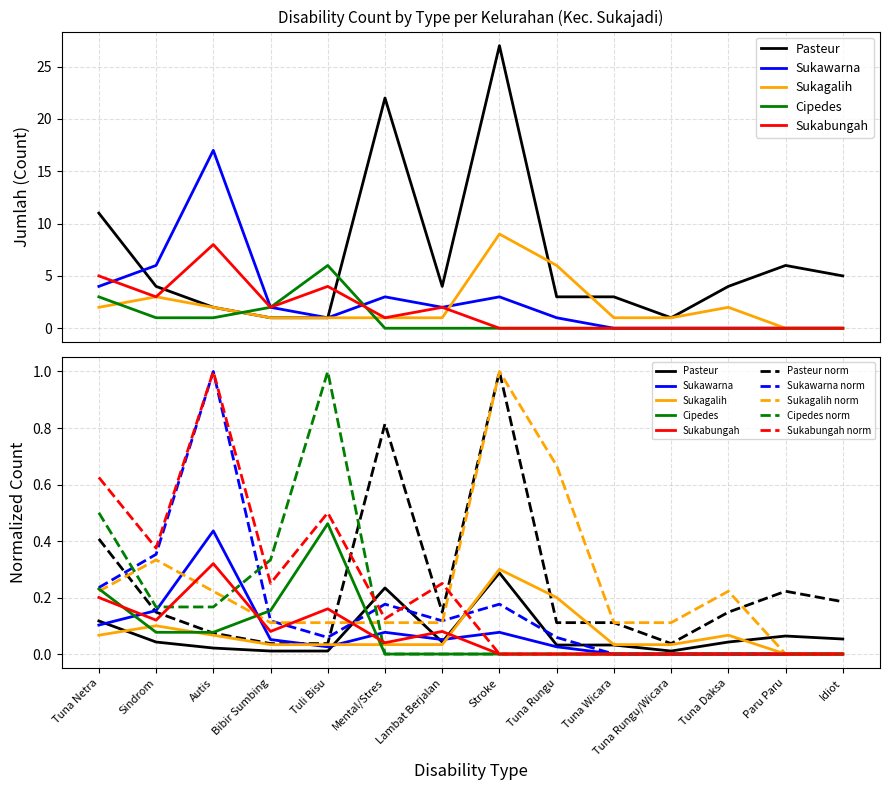

Where do Cipedes and Sukawarna first cross each other?

Tuli Bisu and Mental/Stres